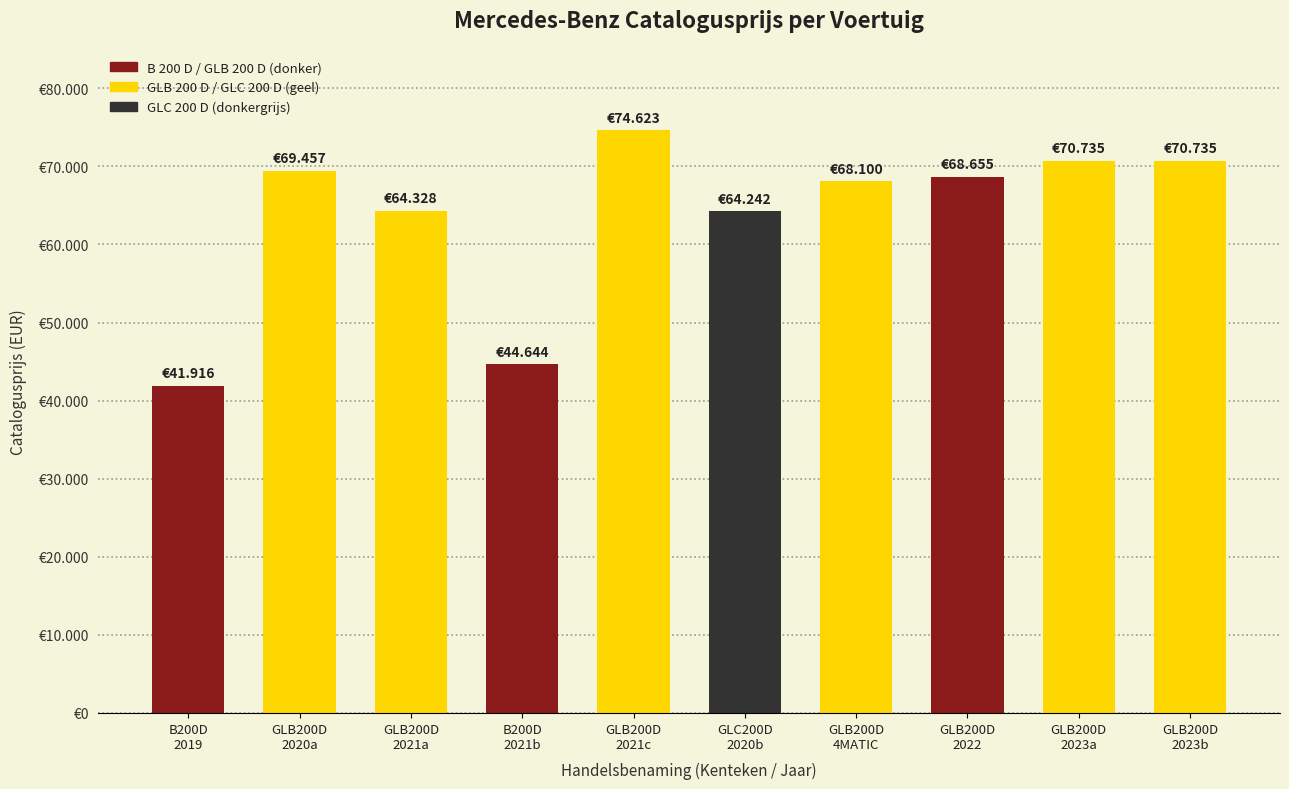

Rank the categories by value from highest to lowest.

GLB200D
2021c, GLB200D
2023a, GLB200D
2023b, GLB200D
2020a, GLB200D
2022, GLB200D
4MATIC, GLB200D
2021a, GLC200D
2020b, B200D
2021b, B200D
2019